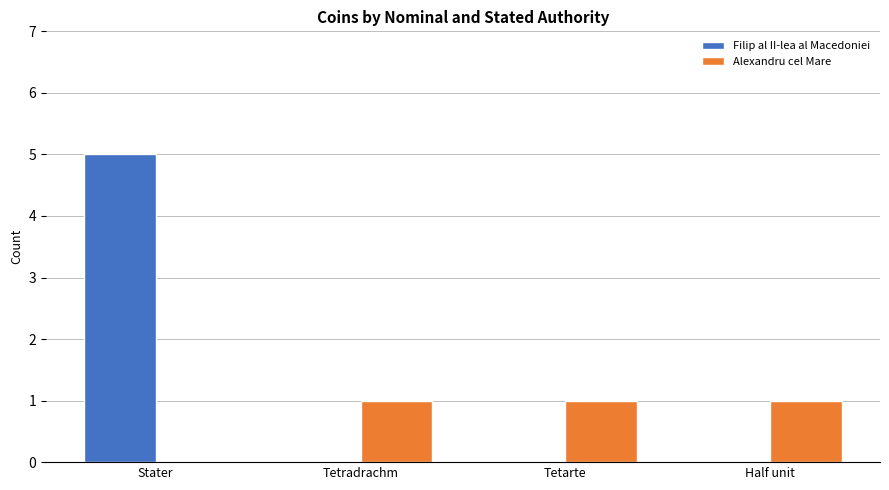

Read the Alexandru cel Mare value at Tetradrachm.

1